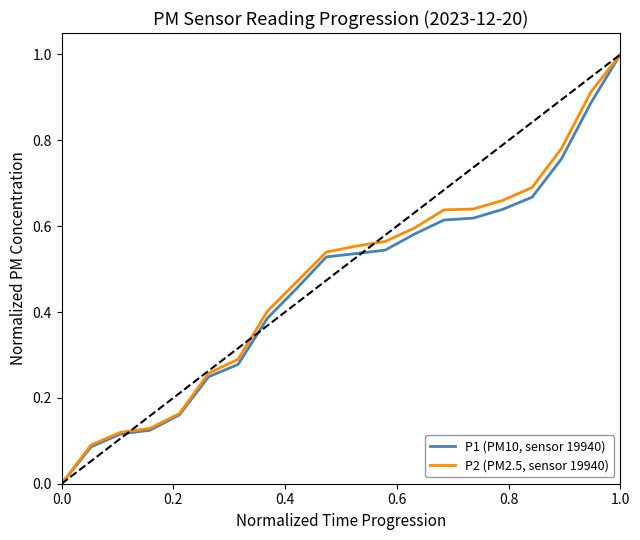

Rank the series by their average value, from lowest to highest.

P1 (PM10, sensor 19940), P2 (PM2.5, sensor 19940)